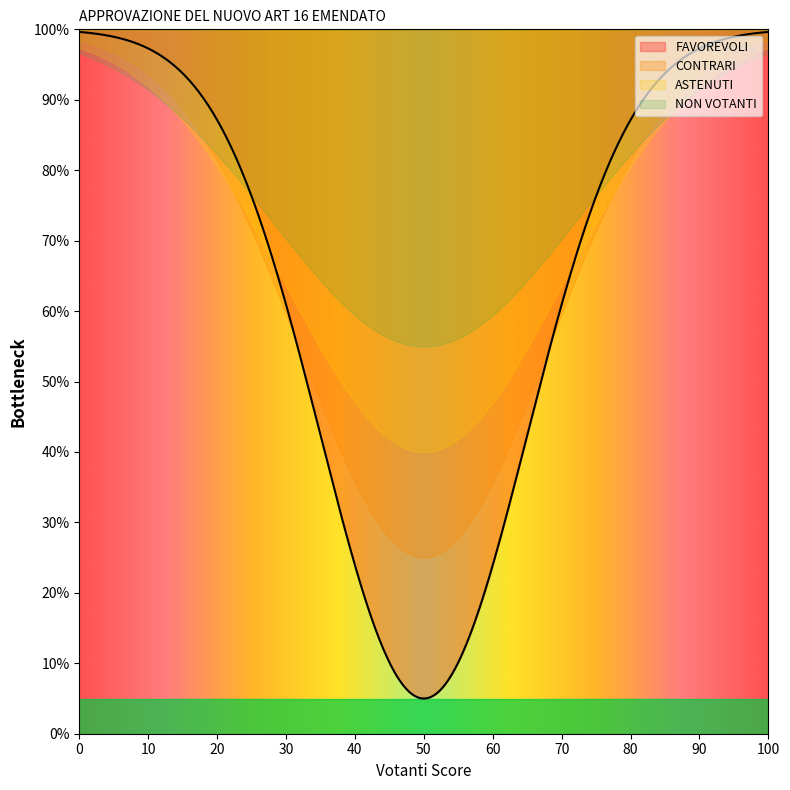

True or false: ASTENUTI and NON VOTANTI intersect in this chart.

False